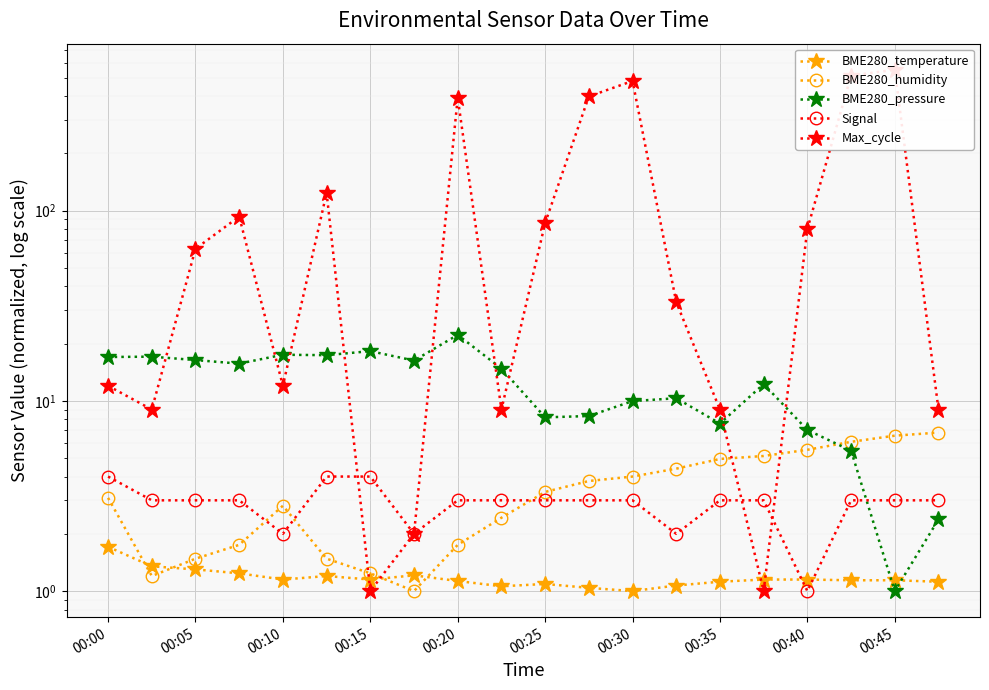

In BME280_pressure, how many points are higher than both neighbors (excluding endpoints)?

6